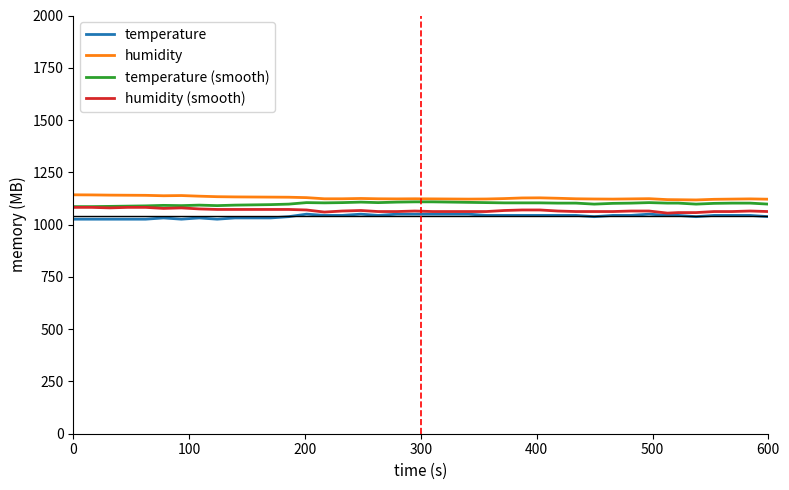

What is the smallest value displayed?

1026.0